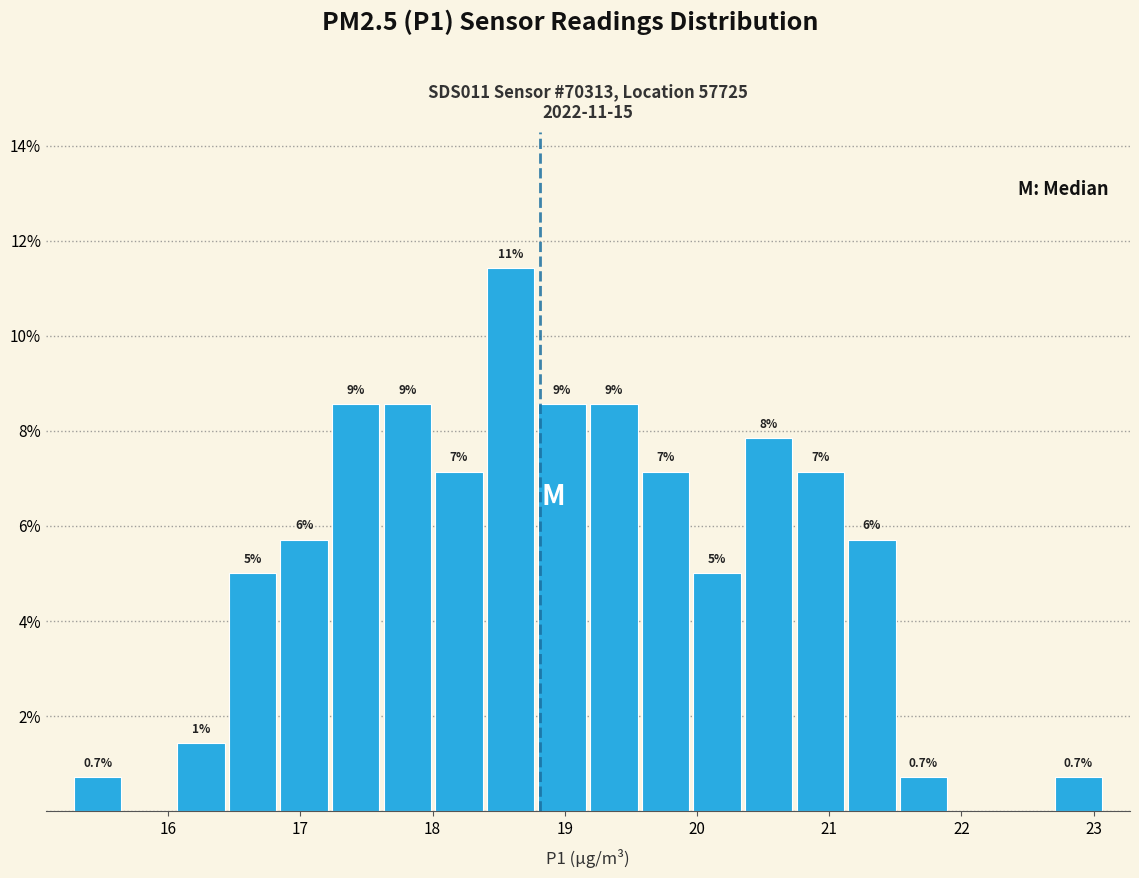

Read against the x-axis, roughly where is the centre of the tallest bar?

18.6